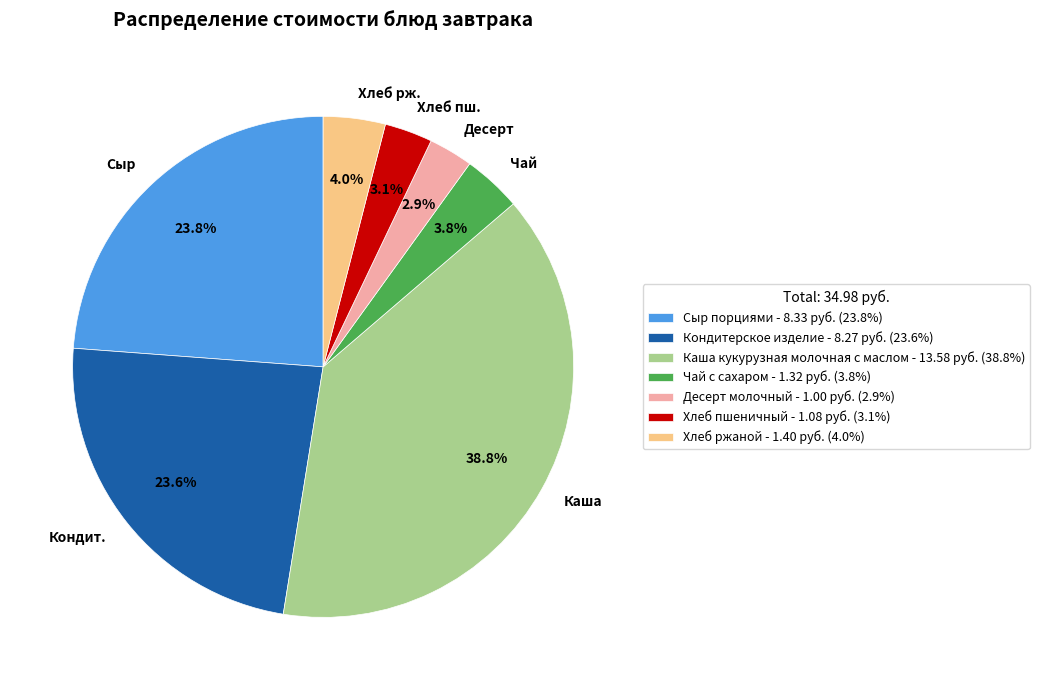

Which slice is the largest?

Каша кукурузная молочная с маслом